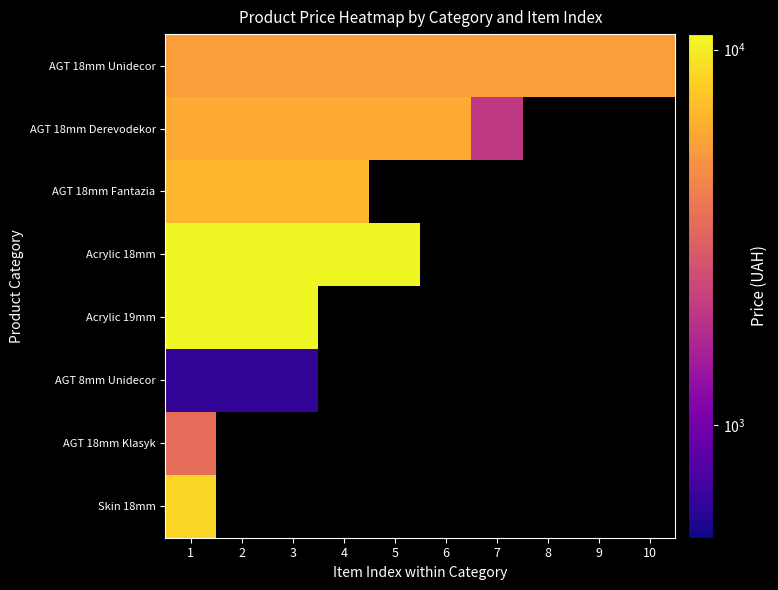

Is it true that AGT 18mm Unidecor equals 5497.3 at 1?

True